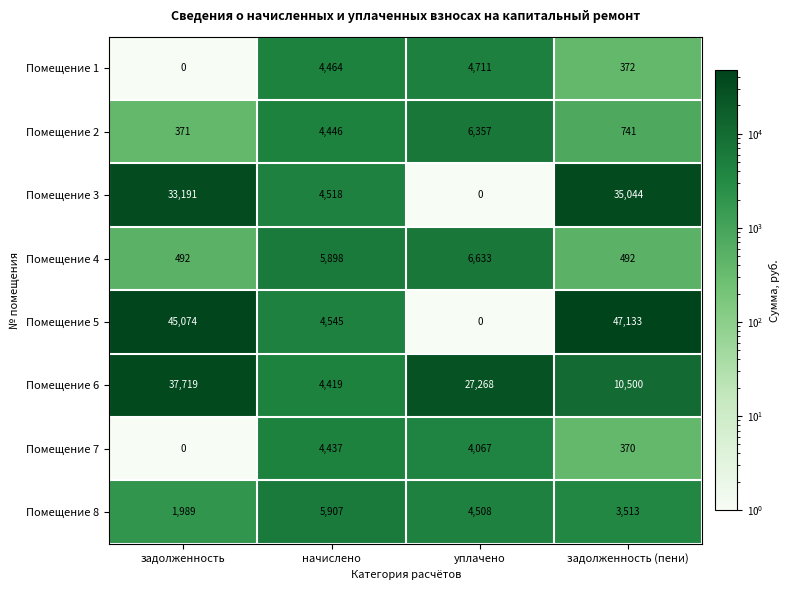

Which category has the lowest value in the Помещение 8 series?

задолженность